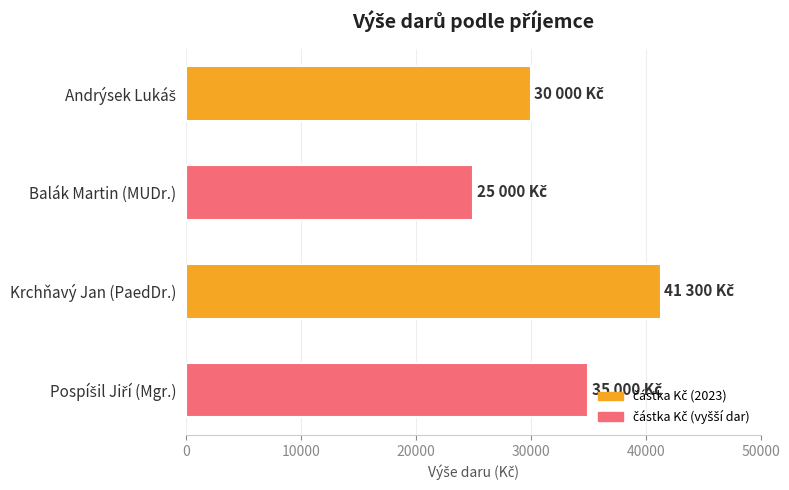

The value at Balák Martin (MUDr.) is 25000. True or false?

True